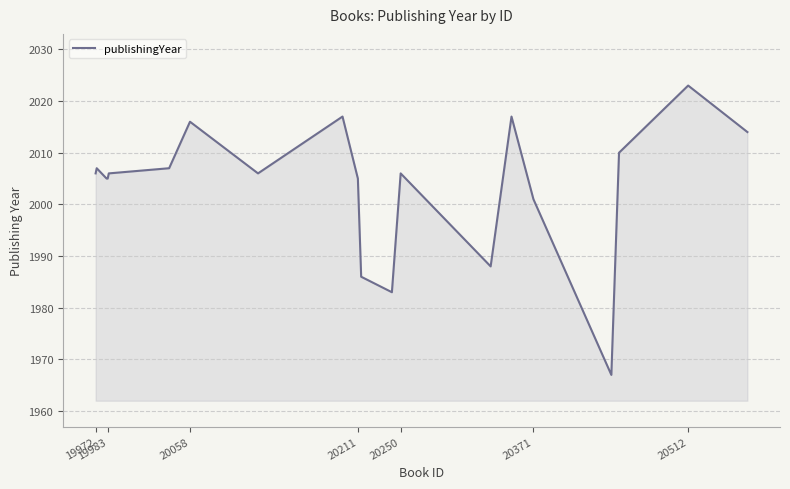

What is the minimum value shown in the chart?

1967